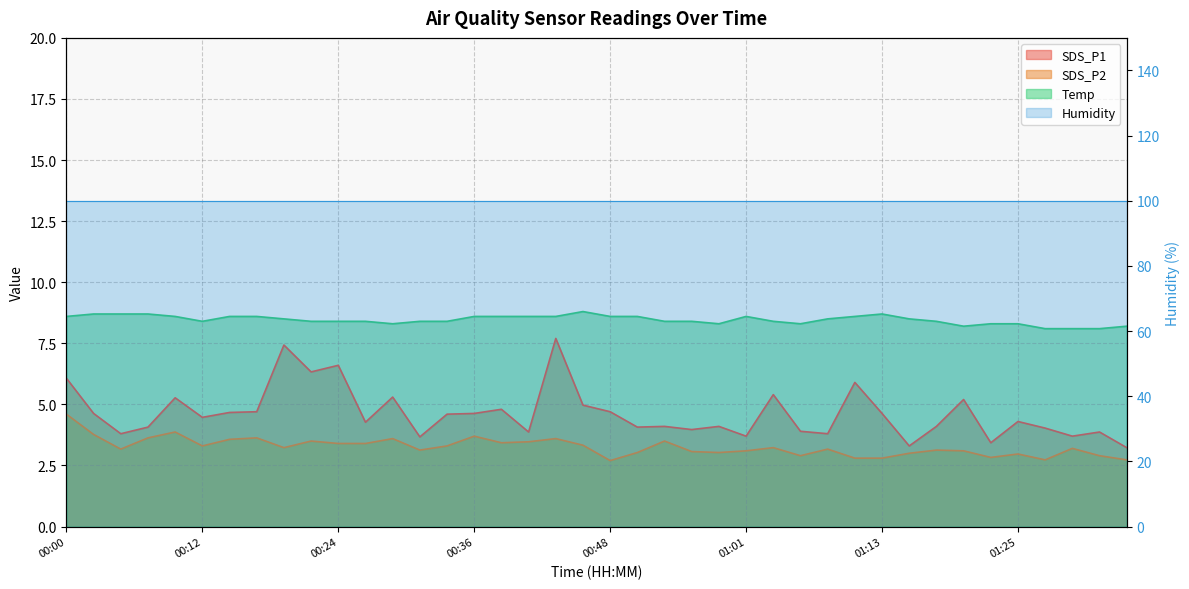

The value of SDS_P1 at 00:43 is 11.2. True or false?

False